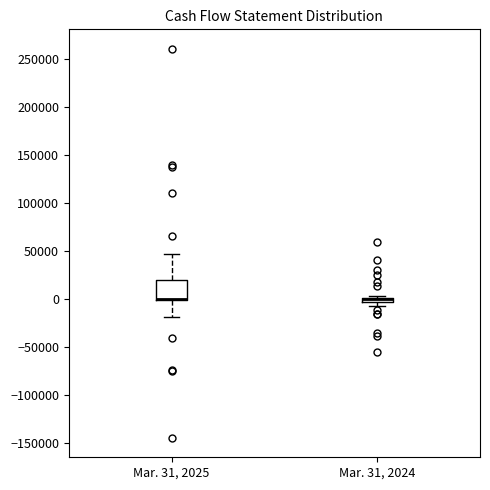

Which box is the tallest, from its lower edge to its upper edge?

Mar. 31, 2025